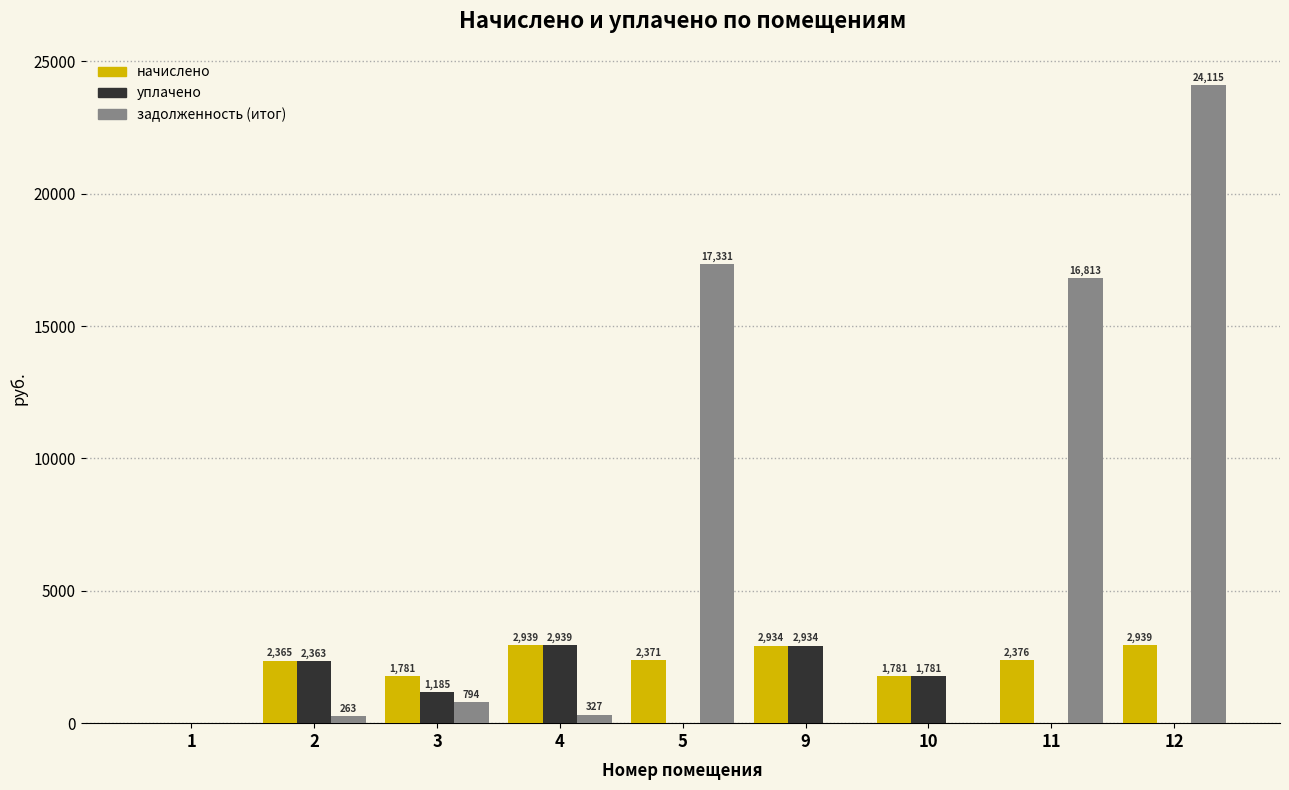

What is the sum of all задолженность (итог) values?

59642.5